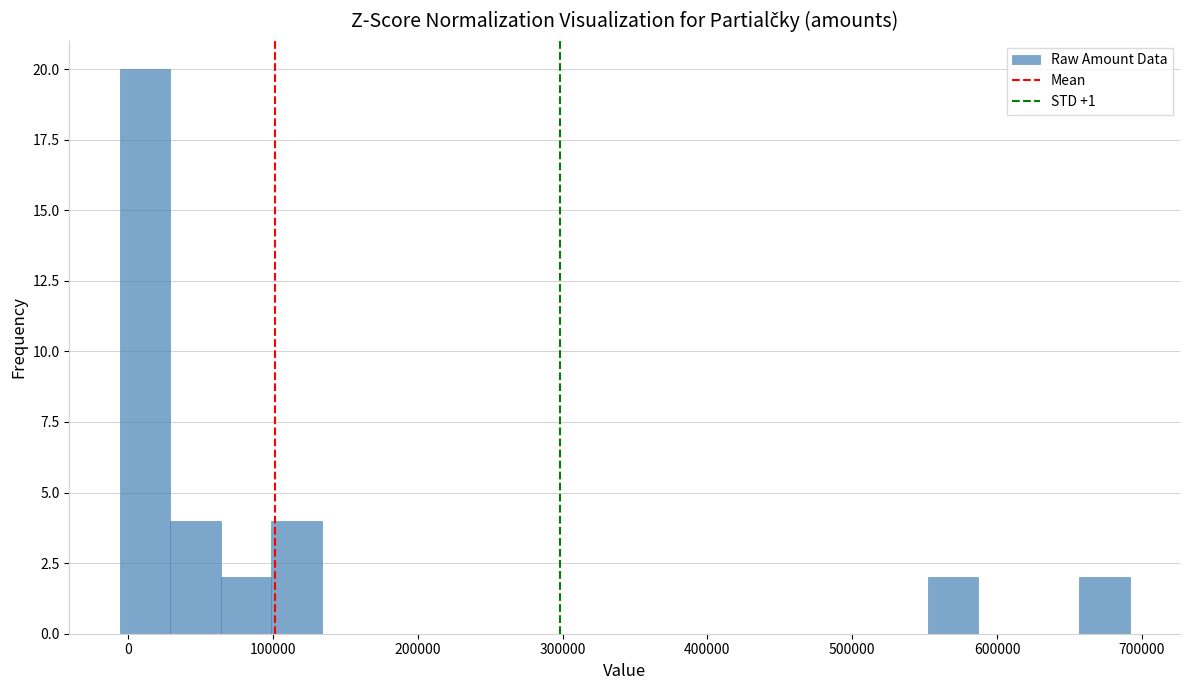

Read against the x-axis, roughly where is the centre of the tallest bar?

10000